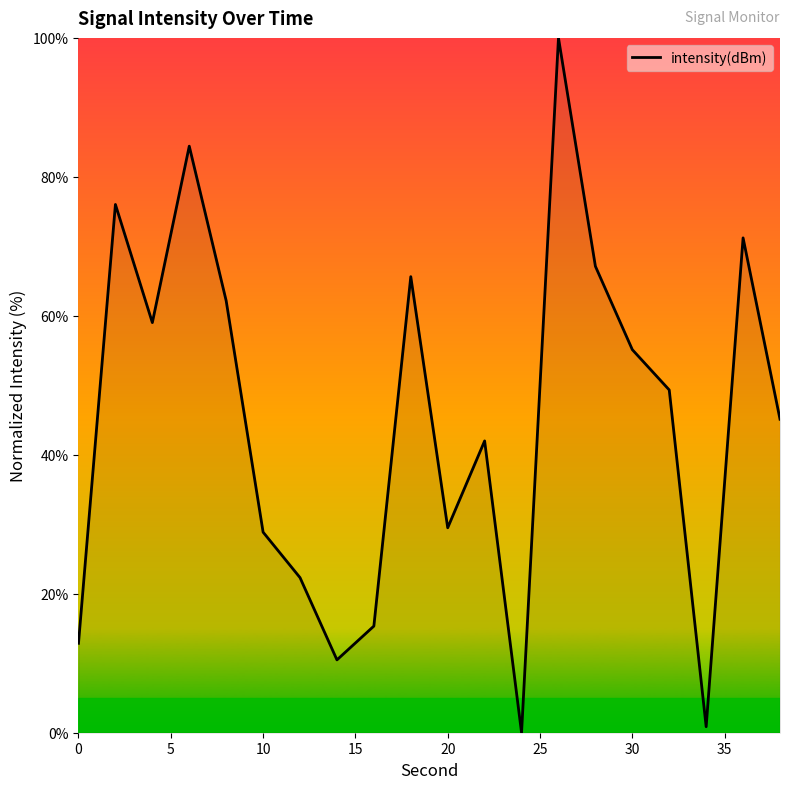

How many series are shown in this chart?

1